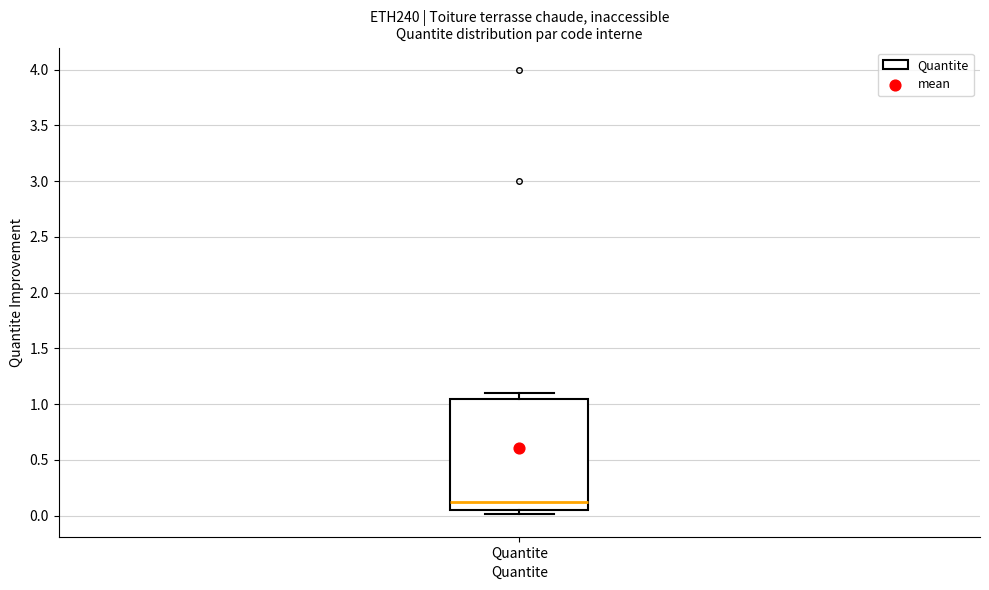

Read this box plot against the y-axis: the position of the median line, the range covered by the box, and the ends of both whiskers. The values are not printed on the chart, so give them approximately, as read against the axis.

median 0.10, box 0.05 to 1.05, whiskers 0.00 to 1.10